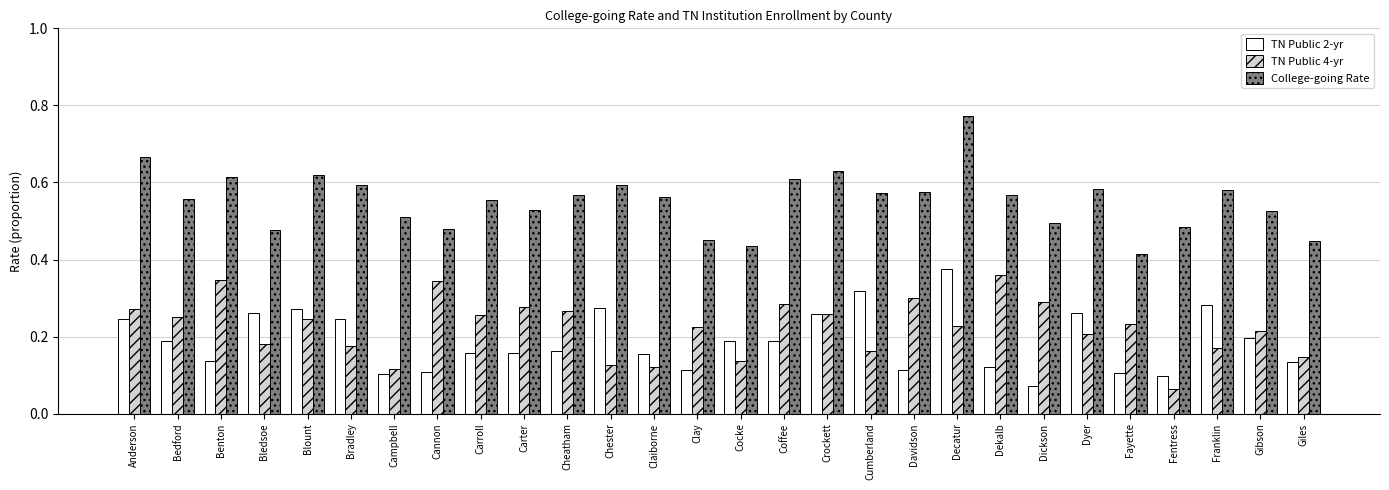

Which label corresponds to the largest value in the chart?

Decatur